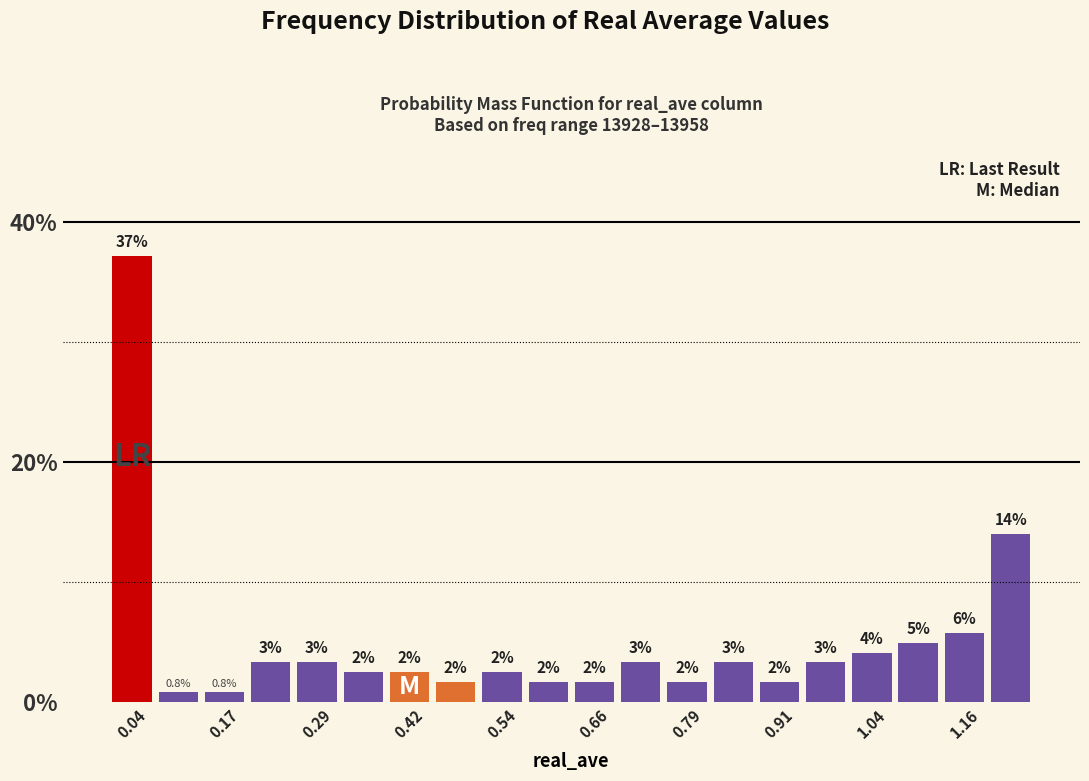

Around what value on the x-axis is the tallest bar? Give the approximate position of its centre, as read against the axis.

0.04